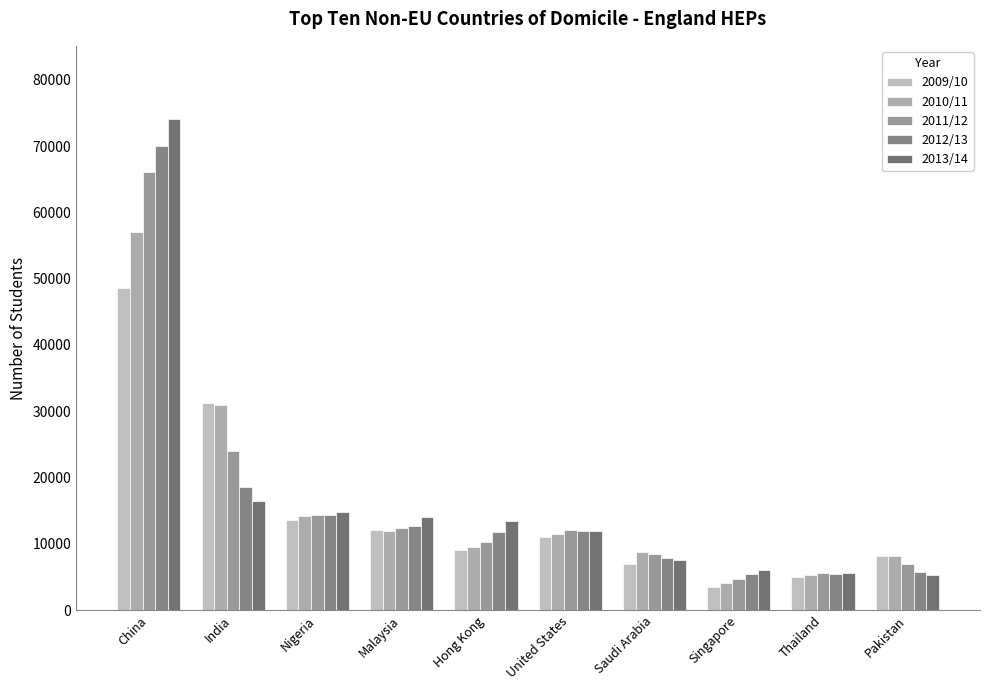

What is the average value of the 2013/14 series?

16910